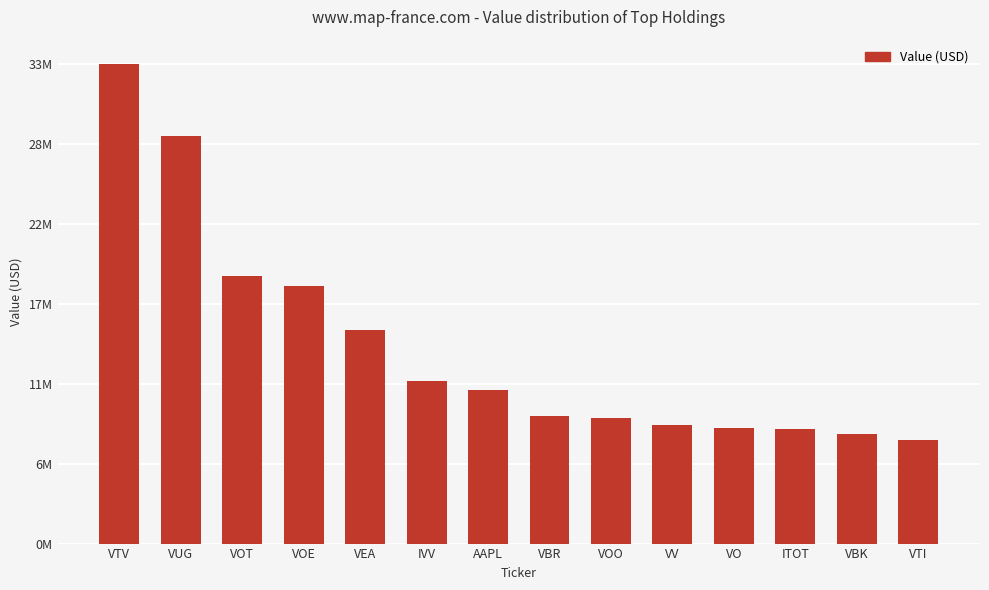

What is the greatest value displayed?

33329000